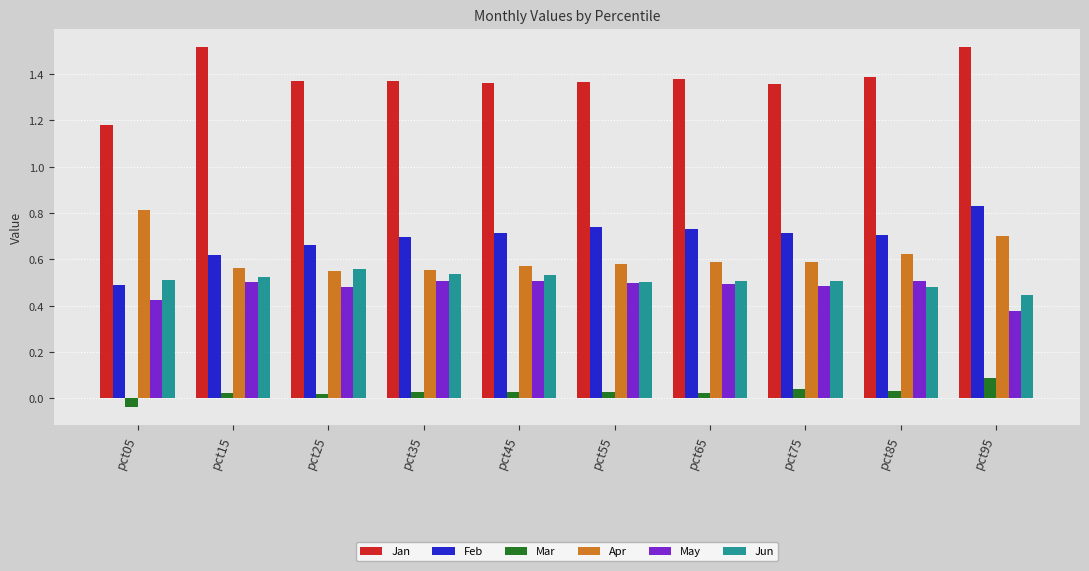

Is the value of Mar at pct45 greater than the value of May at pct05?

No